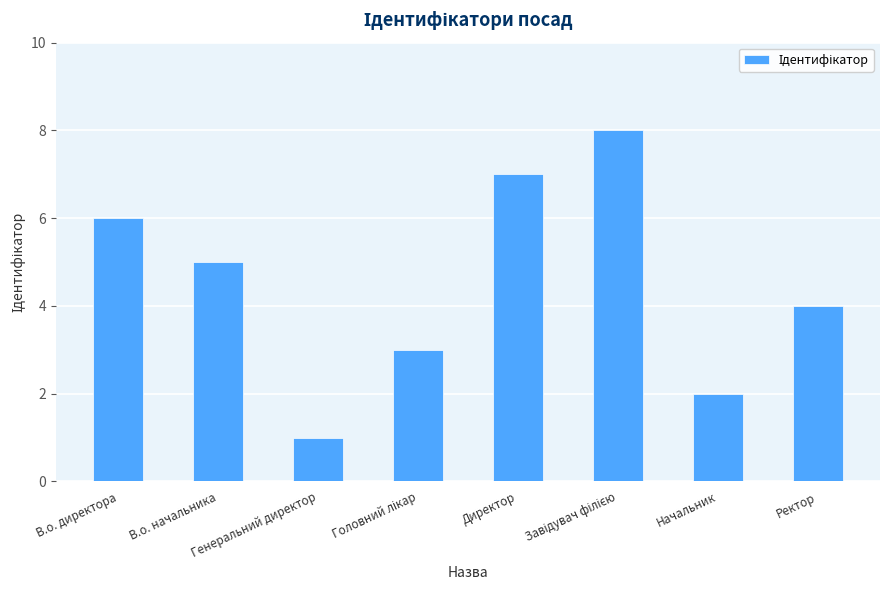

Are the bars grouped side by side (vs. stacked)?

No